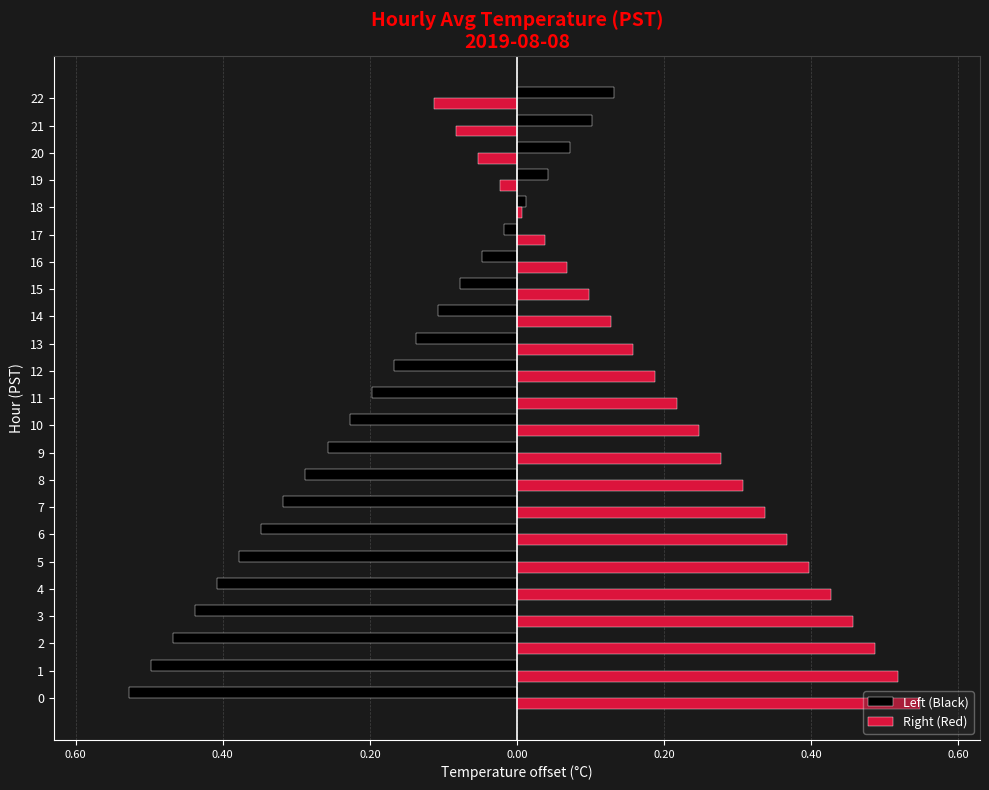

What is the difference between the maximum and second lowest values in the Left (Black) series?

0.6